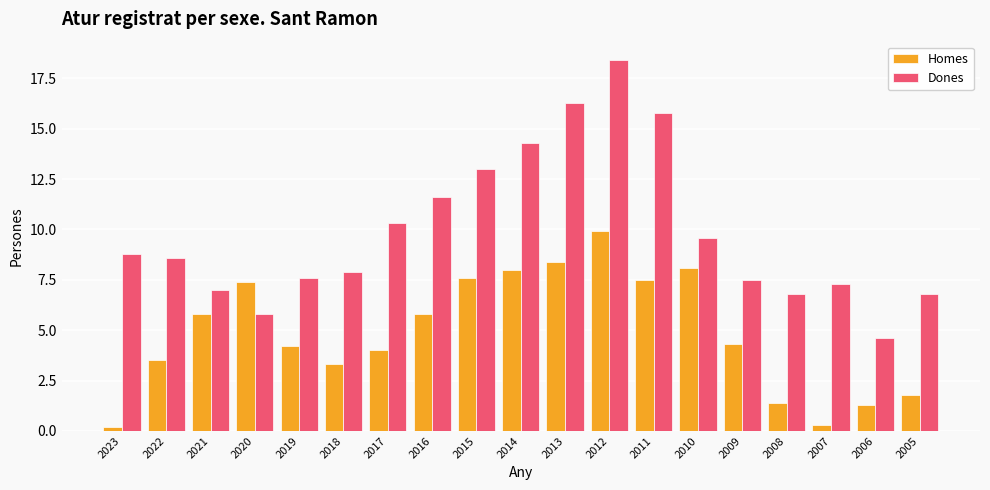

Rank the series by their maximum value, from lowest to highest.

Homes, Dones